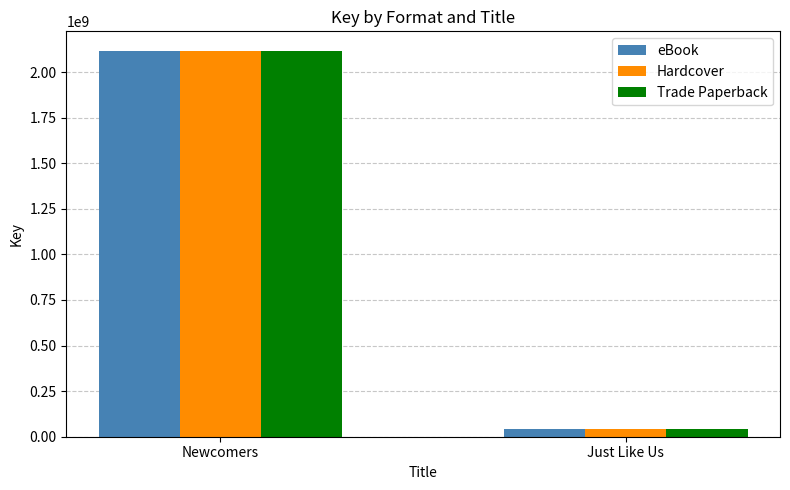

Which category has the lowest value in the eBook series?

Just Like Us